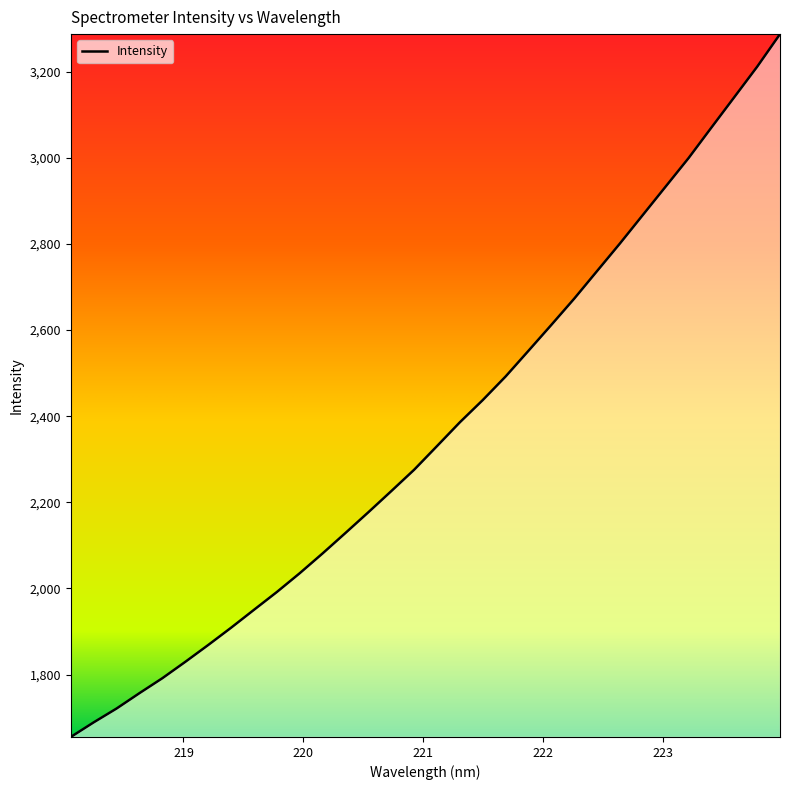

What is the smallest value displayed?

1655.2